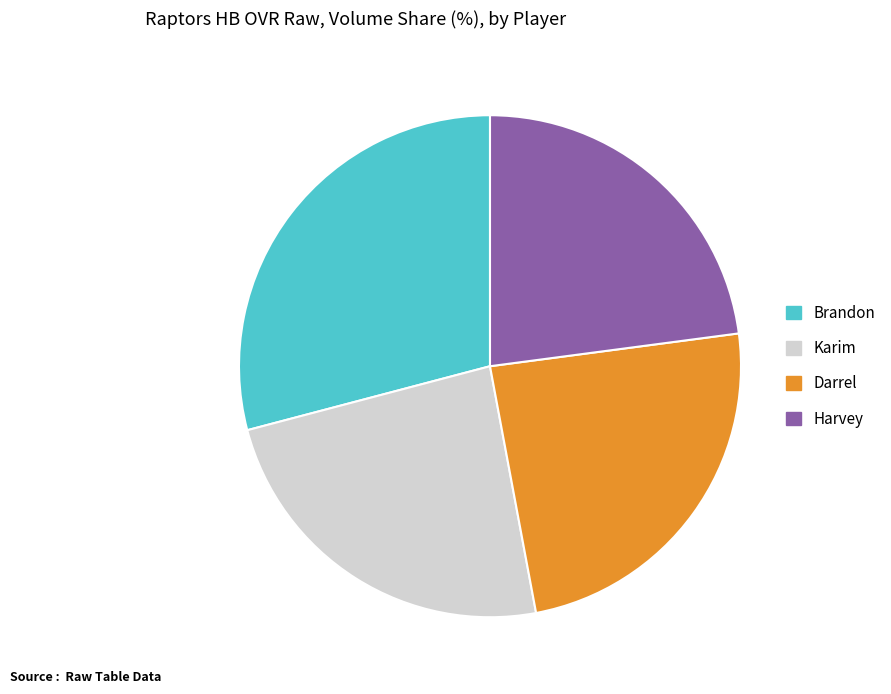

True or false: Darrel accounts for 10% of the total.

False